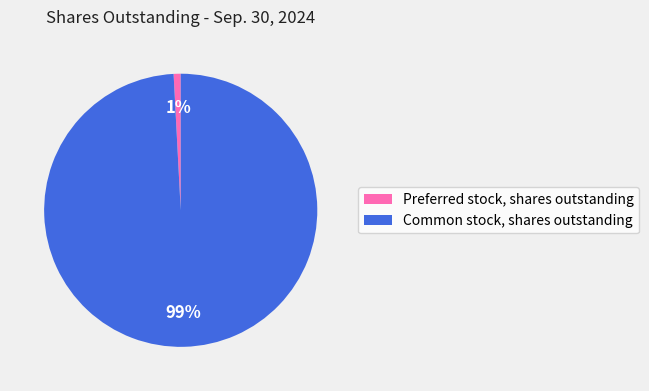

To the nearest percent, what percentage of the pie is Common stock, shares outstanding?

99%